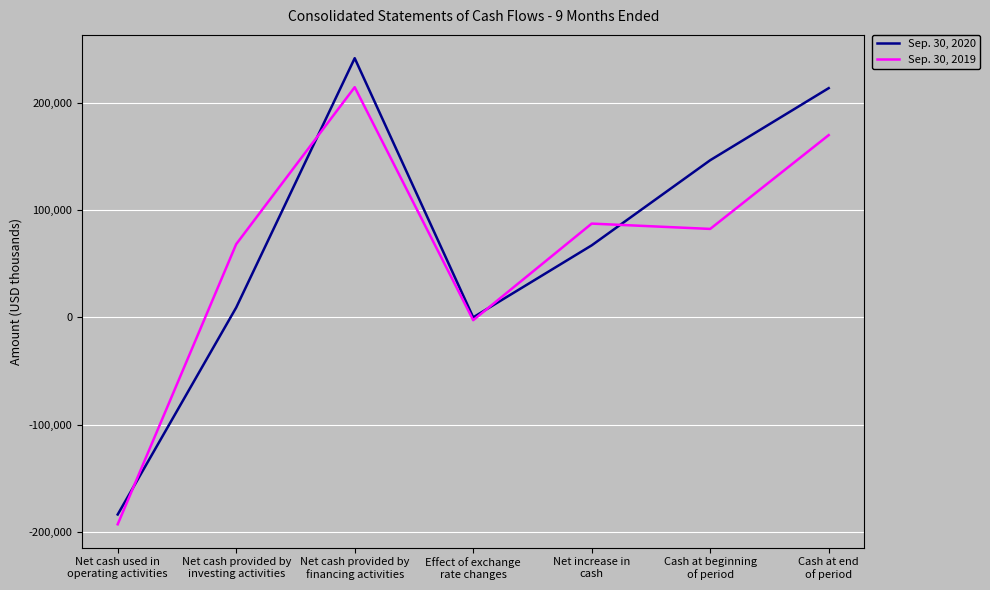

What are all the series names shown in the legend?

Sep. 30, 2020, Sep. 30, 2019